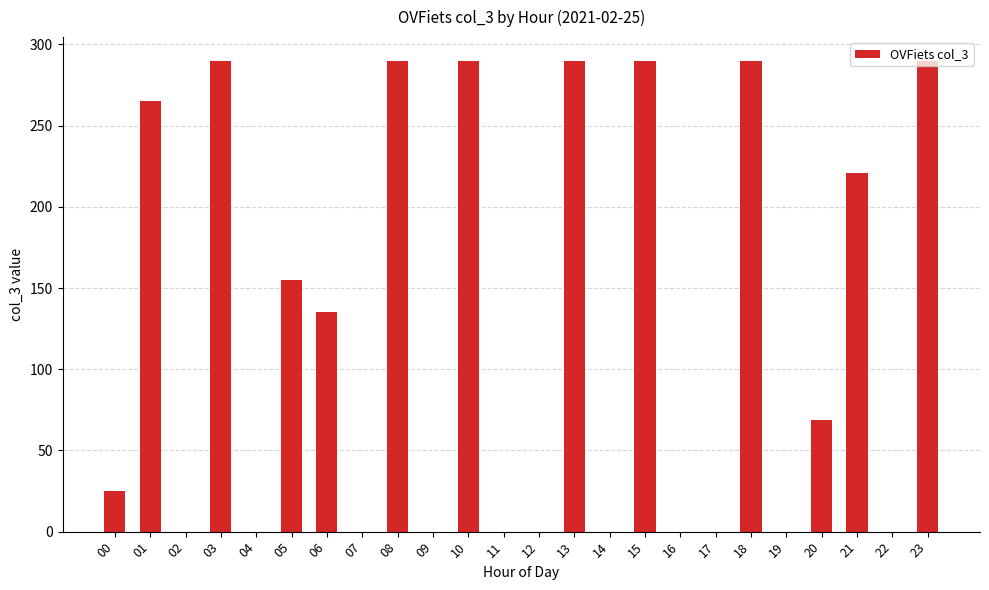

The value at 00 is 25. True or false?

True